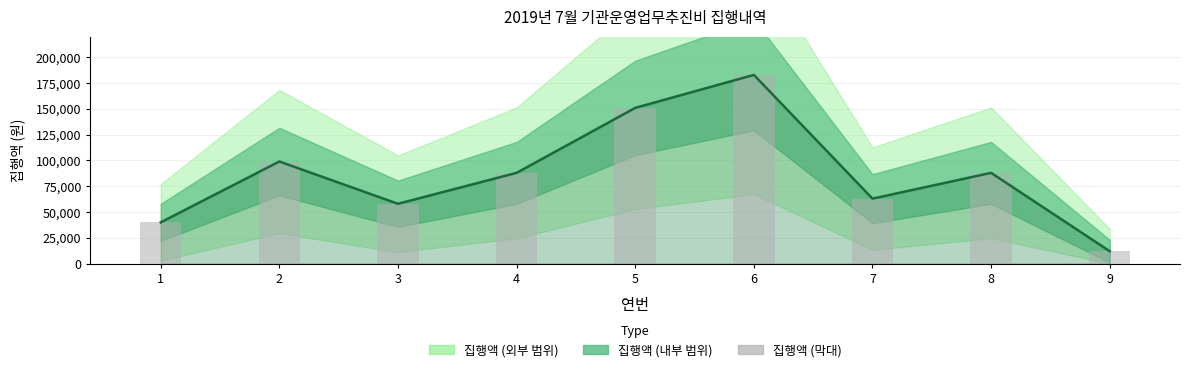

Reading left to right, what are all the values shown in this chart?

집행액 (추세): 40000	99000	58000	88000	151000	183000	63000	88000	12000
집행액 (막대): 40000	99000	58000	88000	151000	183000	63000	88000	12000